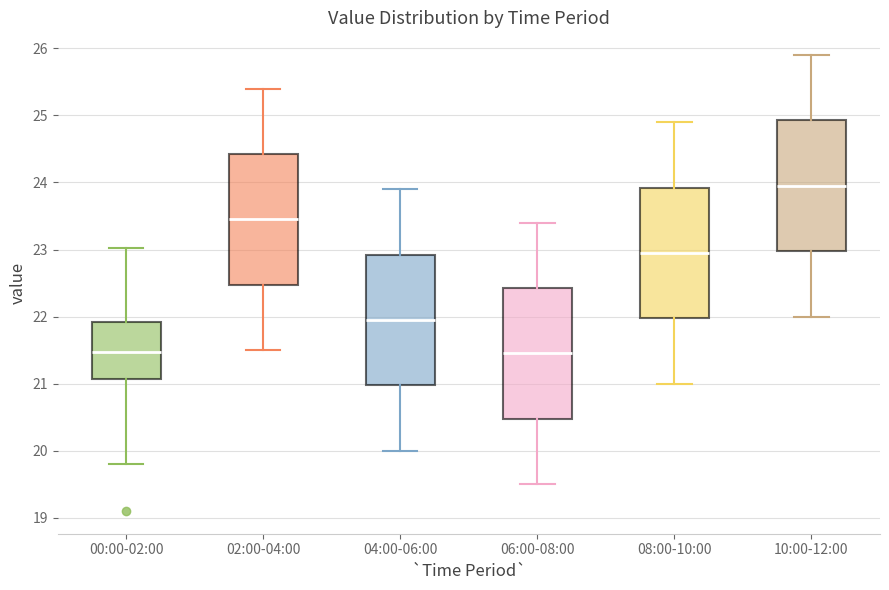

Reading left to right, read every box against the y-axis: the position of its median line, the range the box covers, and the ends of its whiskers. The values are not printed on the chart, so give them approximately, as read against the axis.

00:00-02:00: median 21.5, box 21.1 to 21.9, whiskers 19.8 to 23.0
02:00-04:00: median 23.5, box 22.5 to 24.4, whiskers 21.5 to 25.4
04:00-06:00: median 22.0, box 21.0 to 22.9, whiskers 20.0 to 23.9
06:00-08:00: median 21.5, box 20.5 to 22.4, whiskers 19.5 to 23.4
08:00-10:00: median 23.0, box 22.0 to 23.9, whiskers 21.0 to 24.9
10:00-12:00: median 24.0, box 23.0 to 24.9, whiskers 22.0 to 25.9